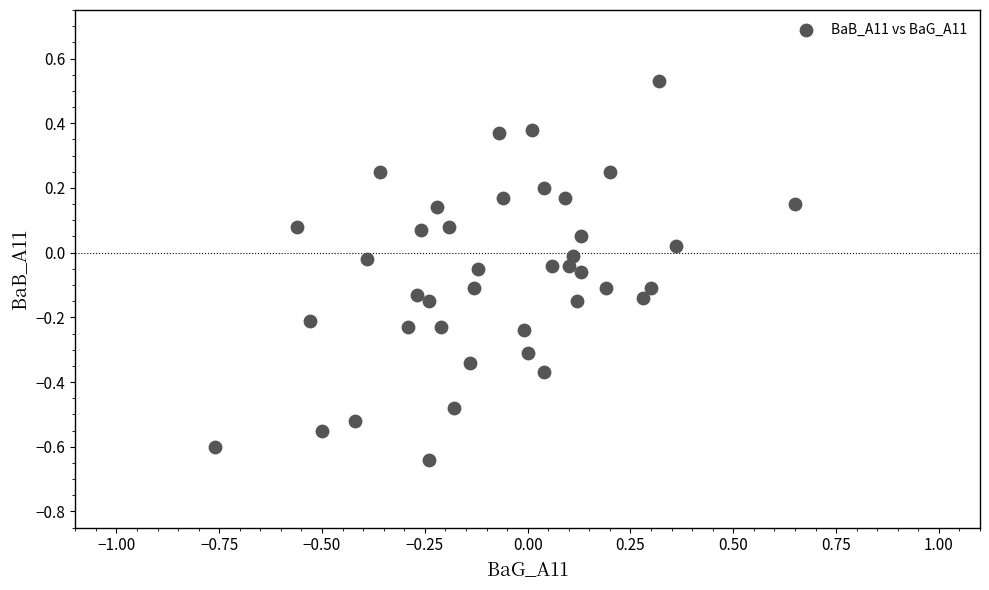

What is the range of Y values (max minus min)?

1.2